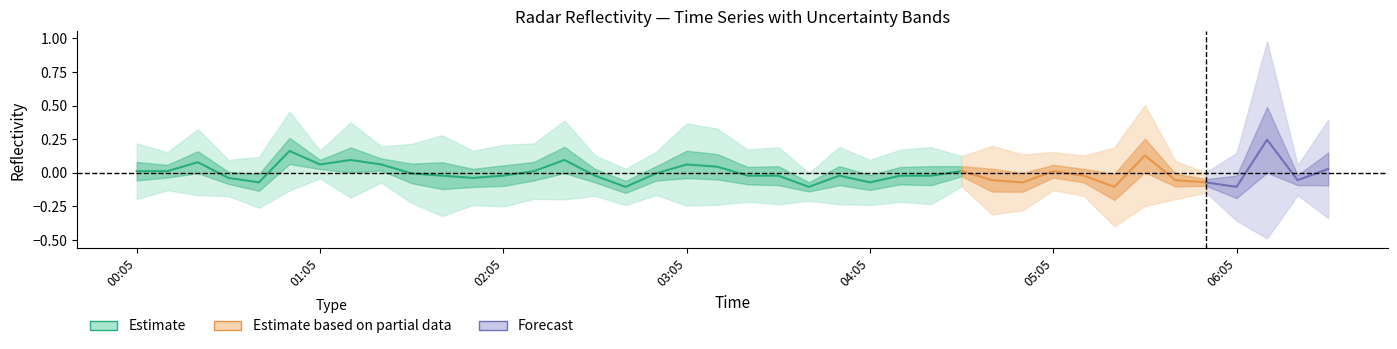

What is the label of the 15th point from the right?

1992/08/27 04:15